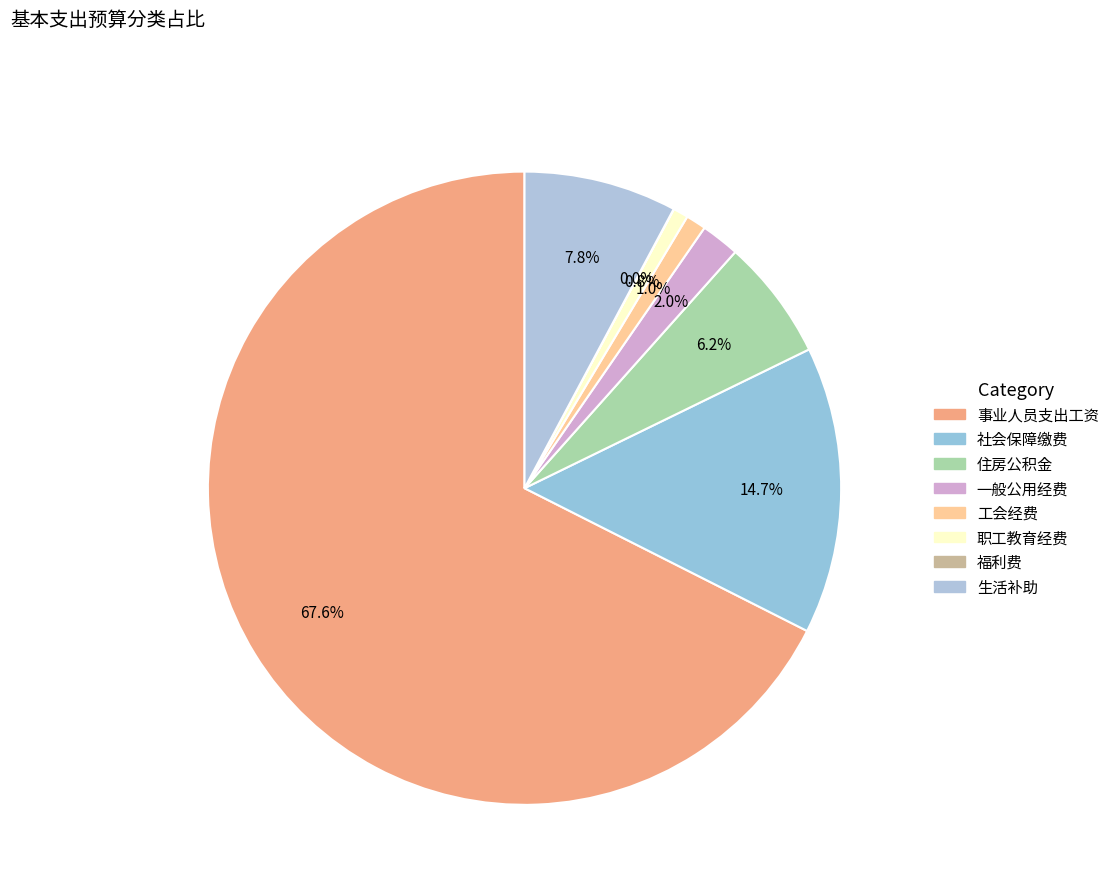

What is the majority slice?

事业人员支出工资